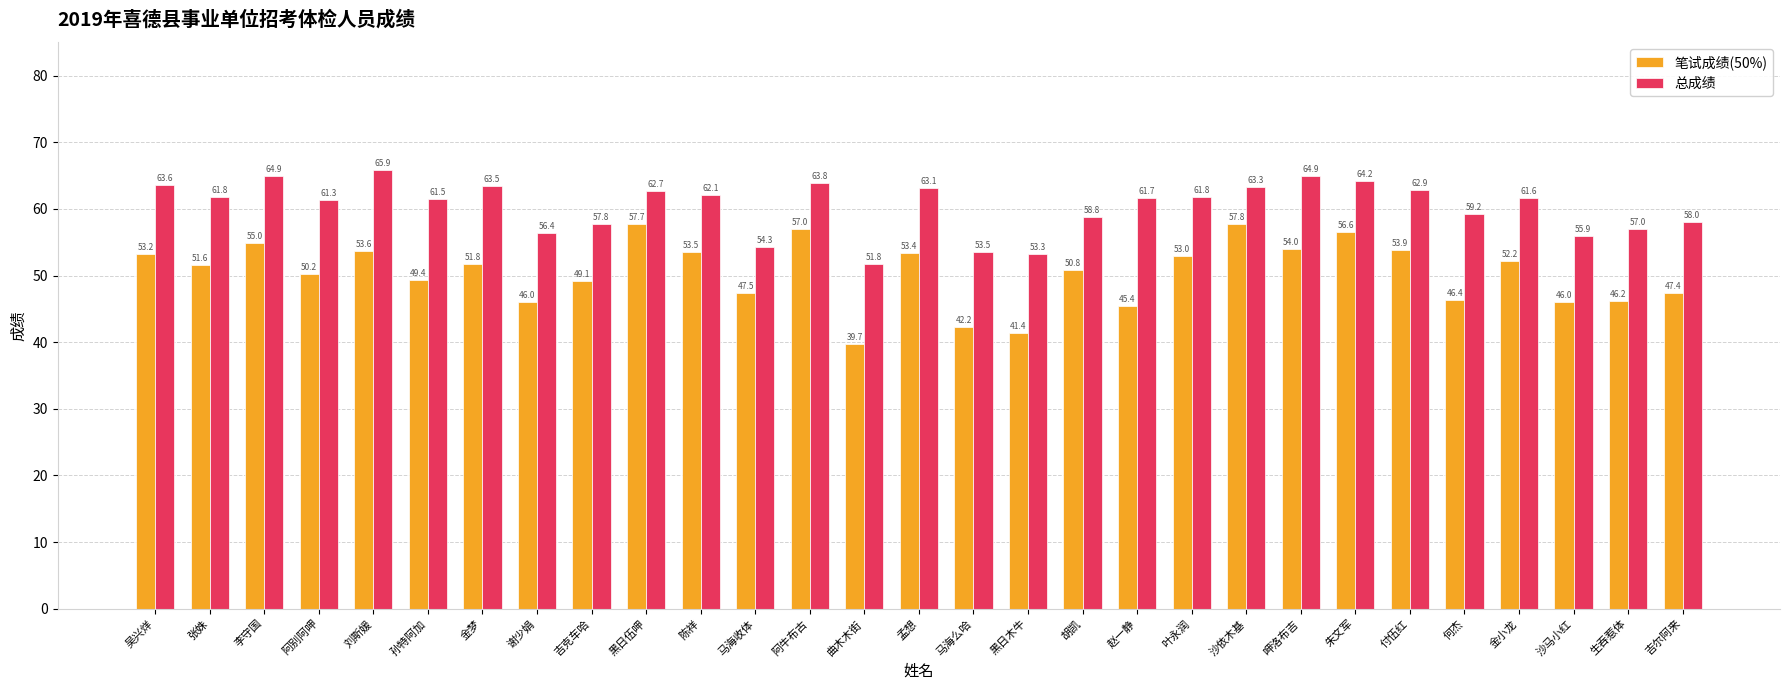

At 孟想, list the series in order from smallest to largest.

笔试成绩(50%), 总成绩